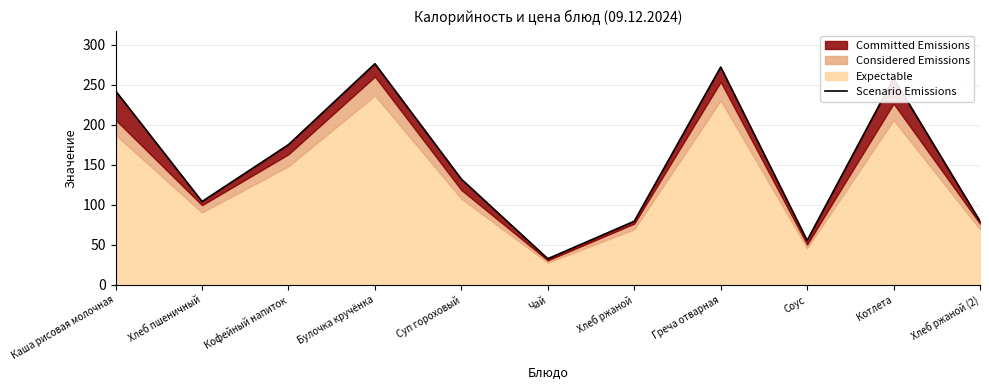

What is the difference between the values at Суп гороховый and Греча отварная?

139.9